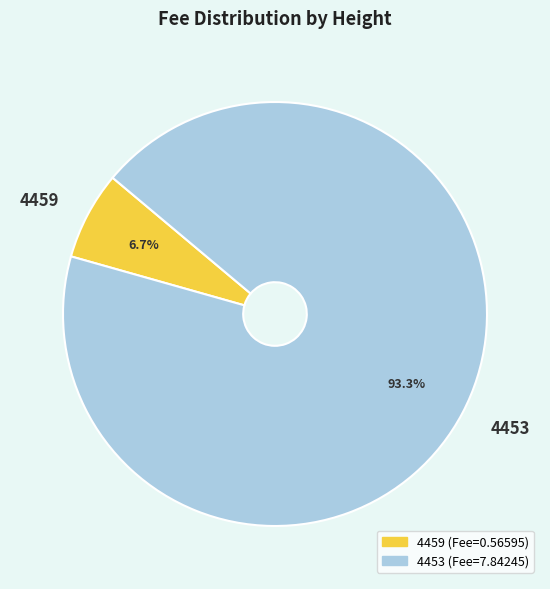

Is it true that 4453 is 93% of the pie?

True